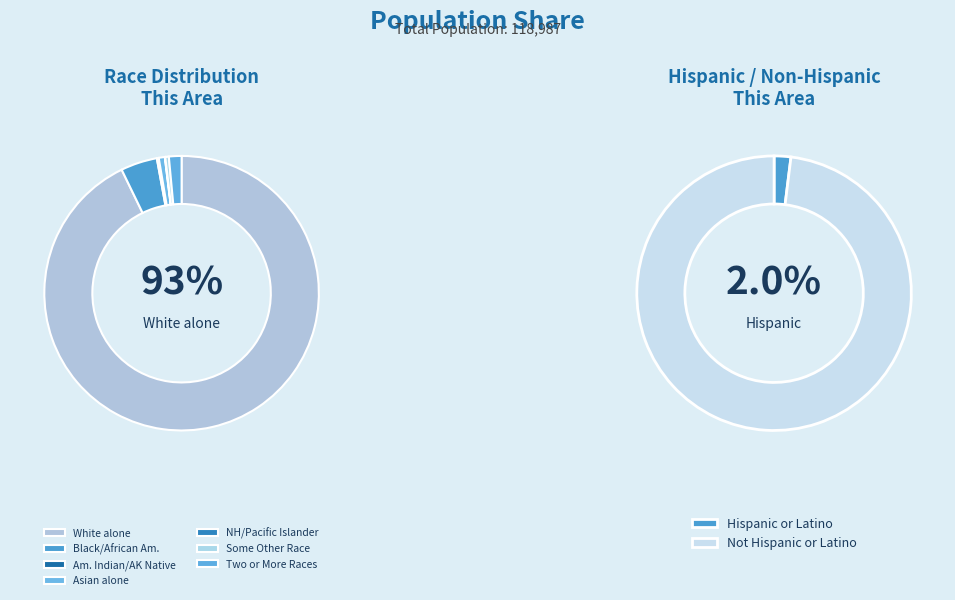

Which has a higher value, Black or African American alone or American Indian and Alaska Native?

Black or African American alone